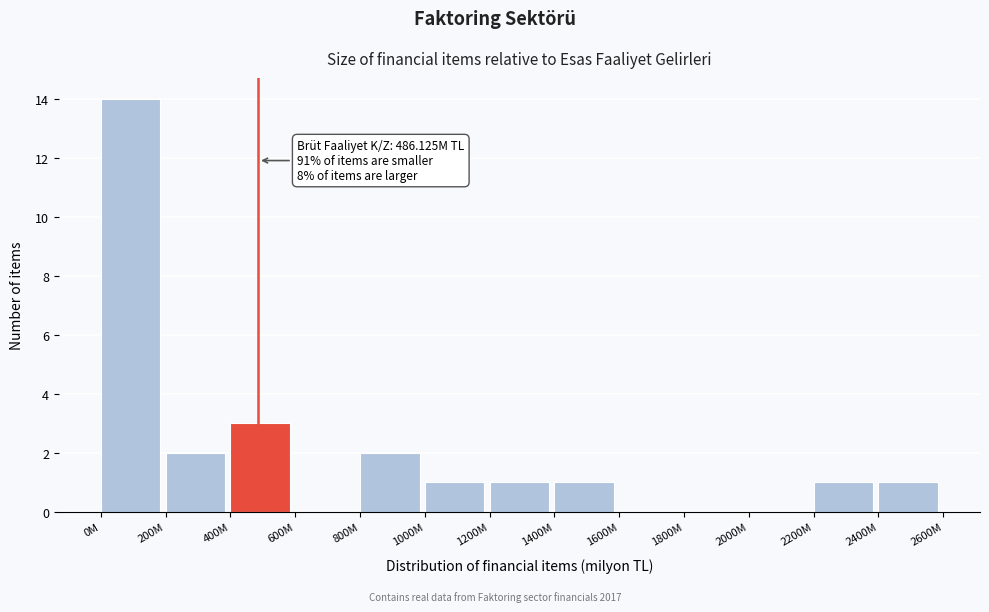

Reading left to right, transcribe all the data shown in this chart.

0M=14	200M=2	400M=3	600M=0	800M=2	1000M=1	1200M=1	1400M=1	1600M=0	1800M=0	2000M=0	2200M=1	2400M=1